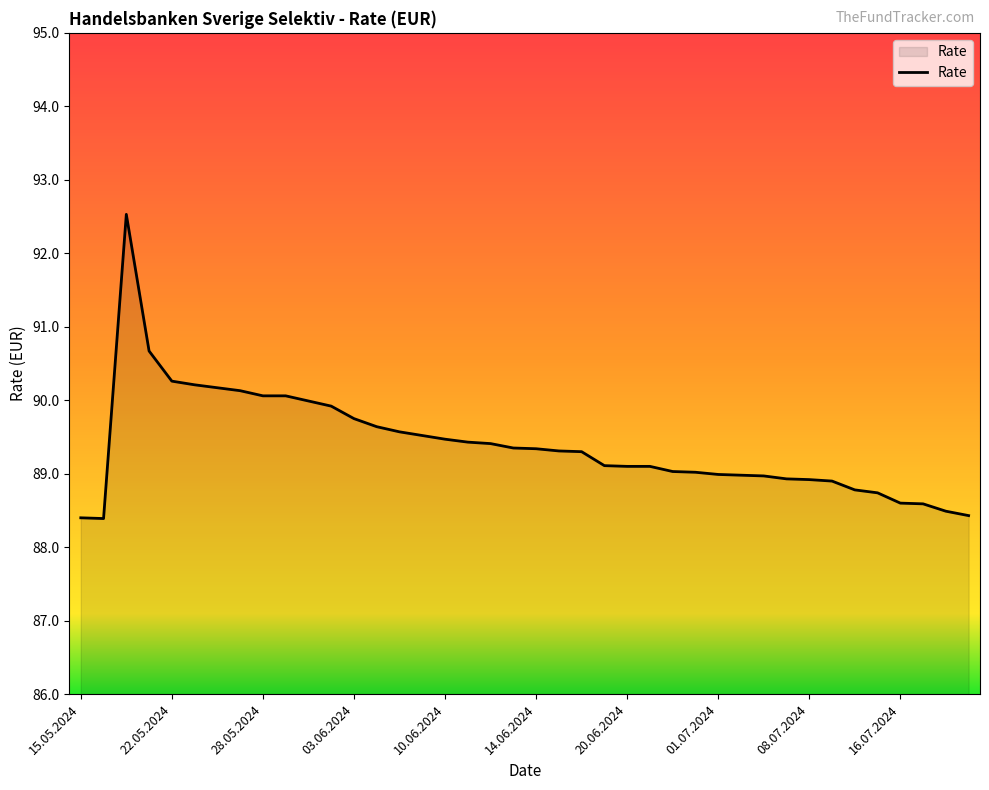

What is the difference between the maximum and minimum values?

4.1